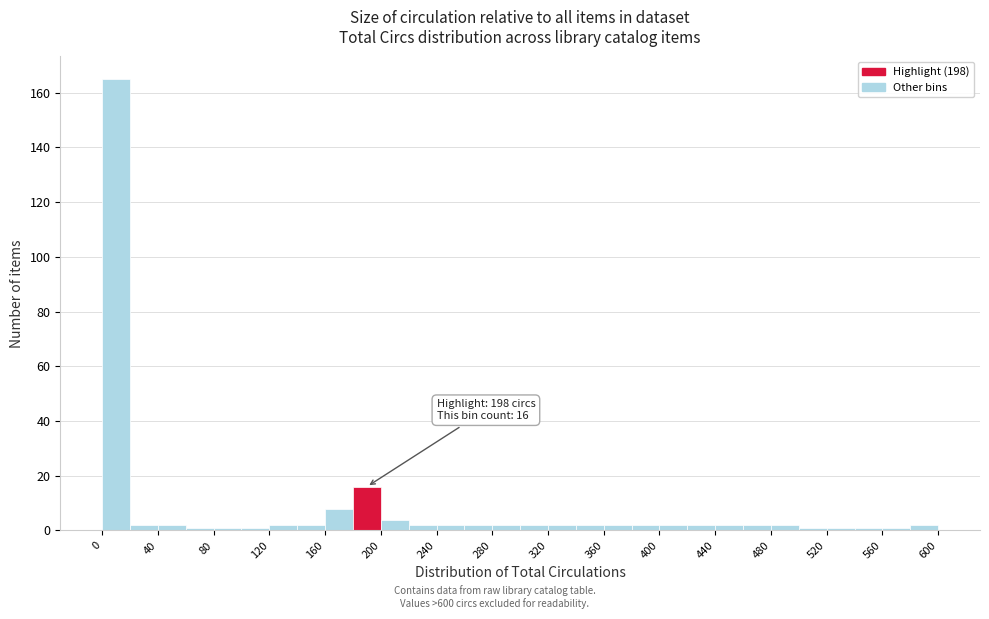

Which range on the x-axis has the tallest bar?

0 to 20